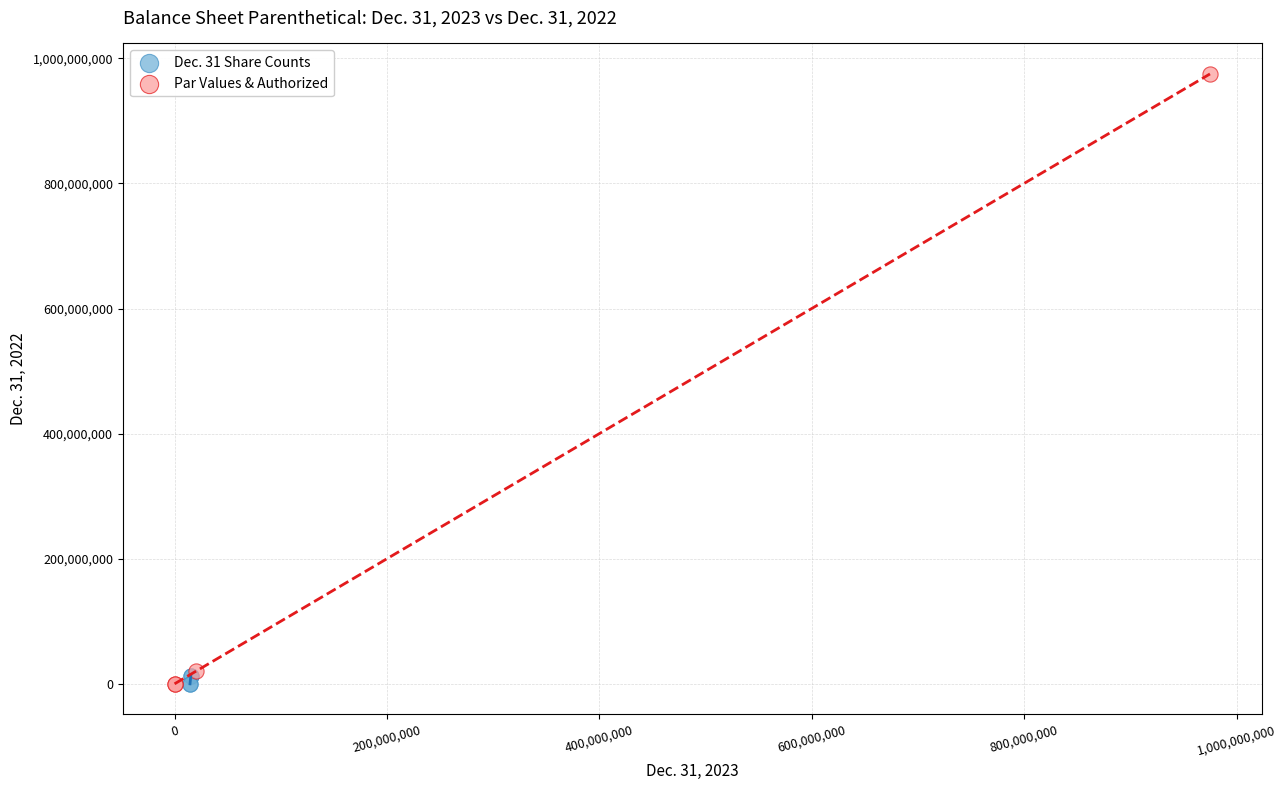

Which series contains the highest Y value?

Par Values & Authorized